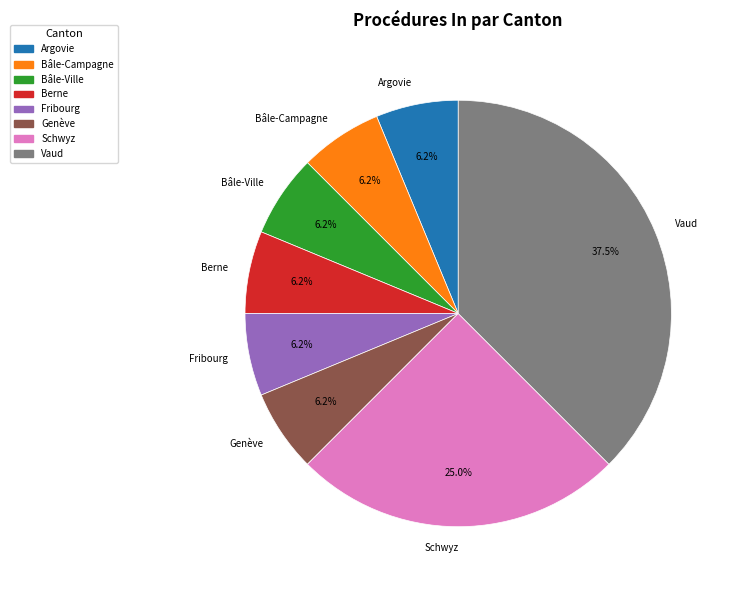

Is there any slice that represents more than half of the pie?

No